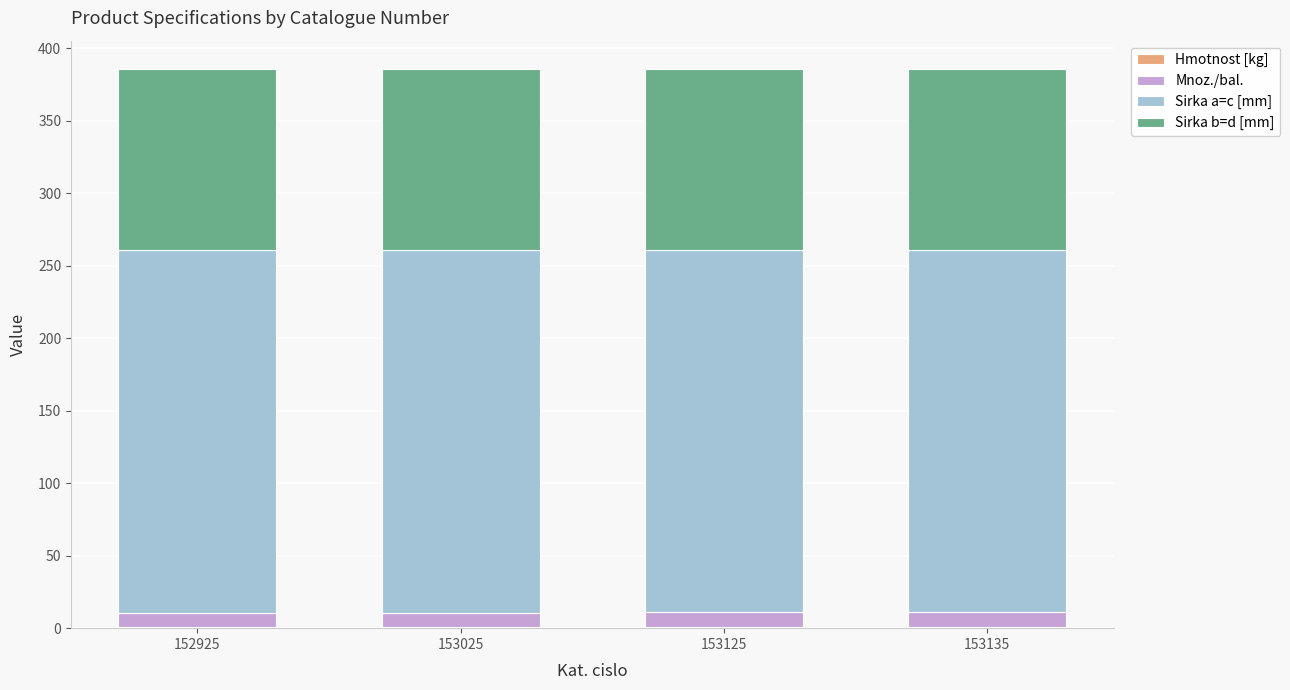

What is the total value across all series at 153025?

385.8